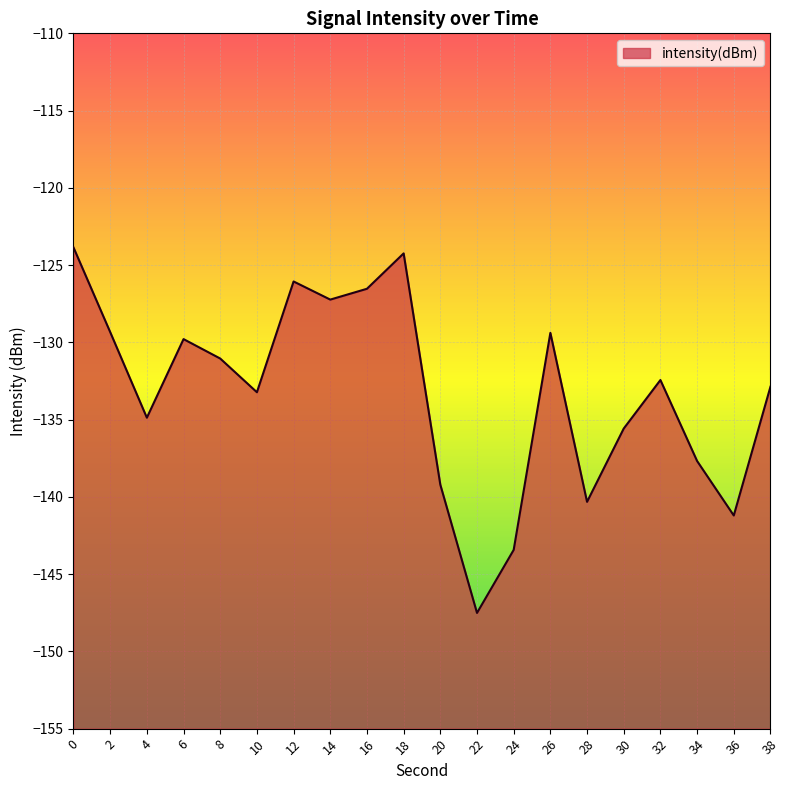

Is it true that the value at 20 is -202.8?

False